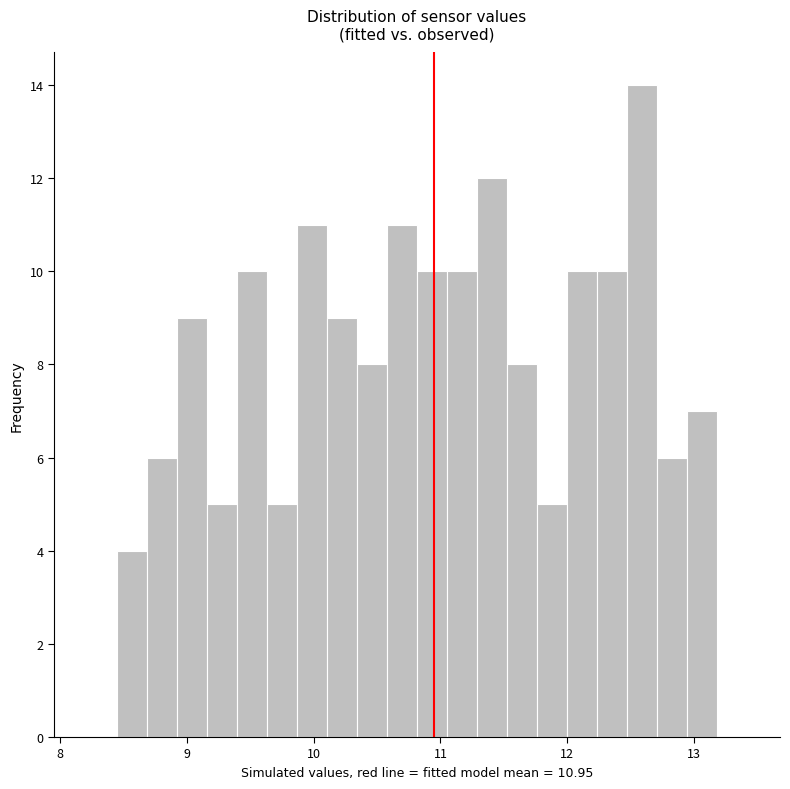

Read against the x-axis, roughly where is the centre of the tallest bar?

12.6